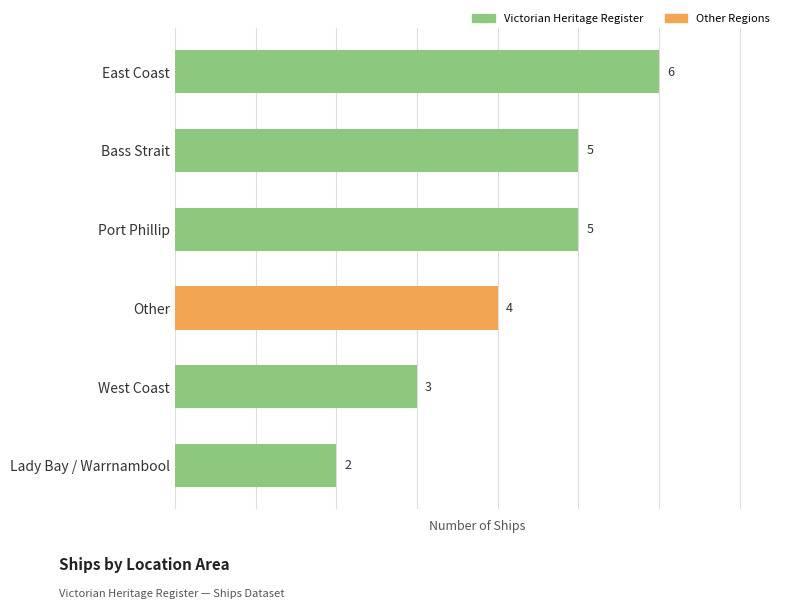

What is the difference between the maximum and minimum values?

4